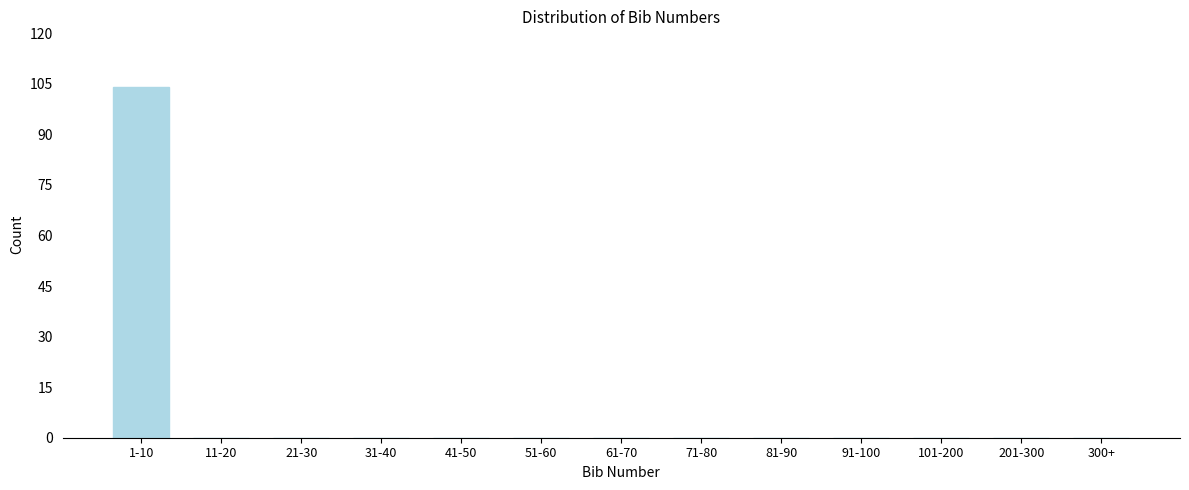

Reading left to right, what are all the values shown in this chart?

1-10=104	11-20=0	21-30=0	31-40=0	41-50=0	51-60=0	61-70=0	71-80=0	81-90=0	91-100=0	101-200=0	201-300=0	300+=0